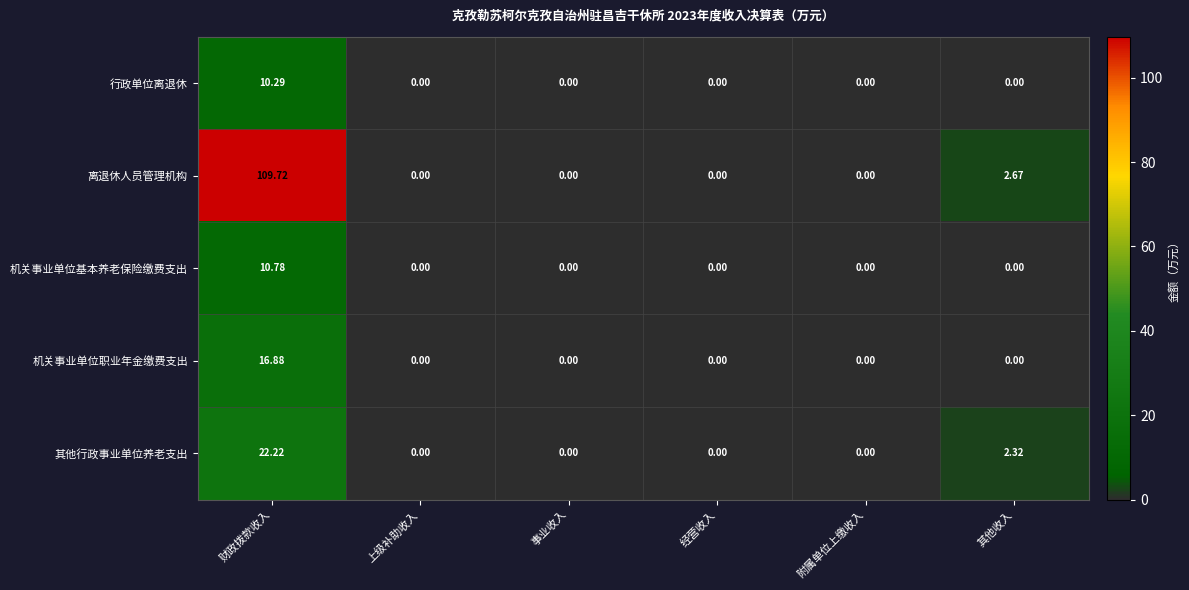

Which label corresponds to the largest value in the chart?

财政拨款收入